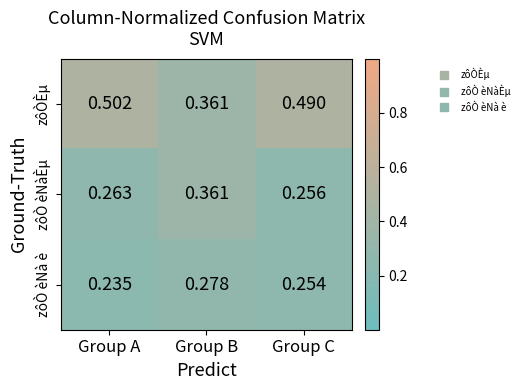

Which series has the largest range (max minus min)?

zôÒÈµ